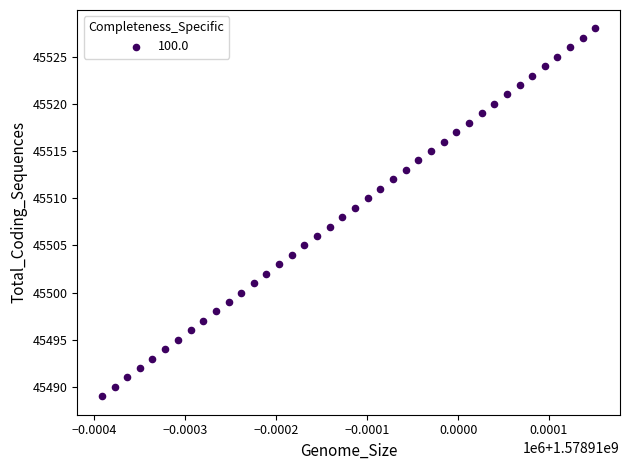

What is the range of Y values (max minus min)?

39